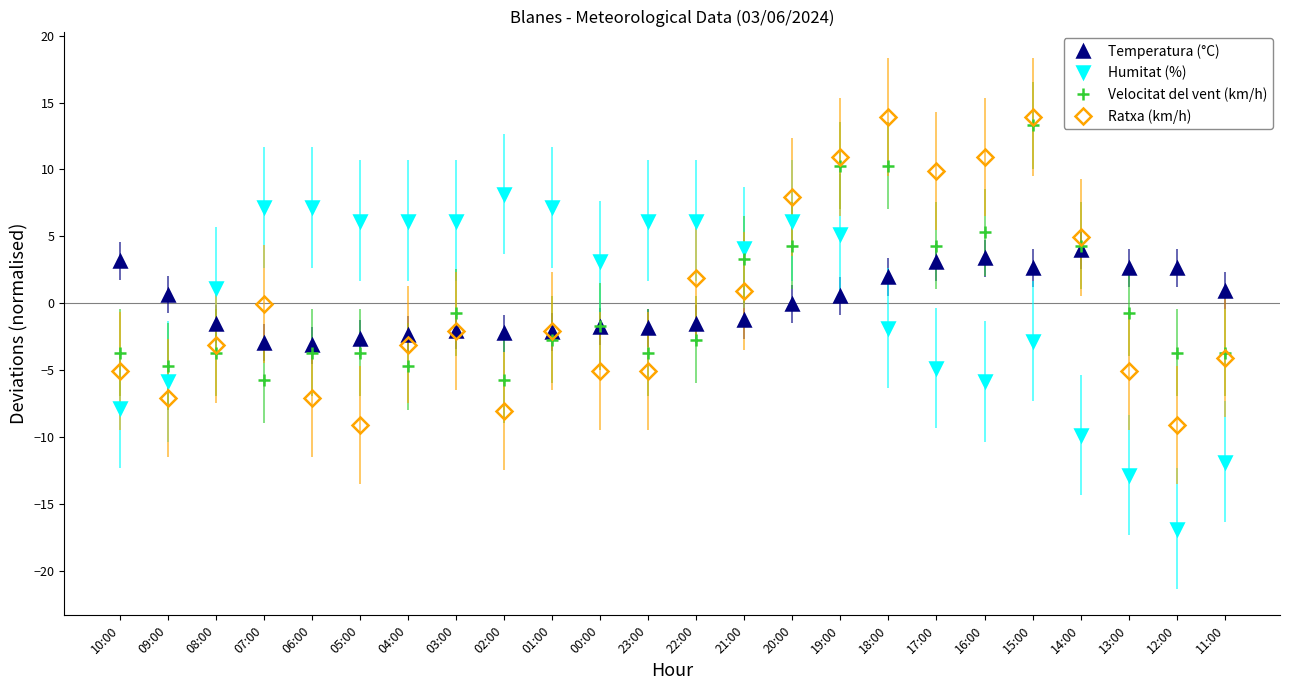

What is the total value across all series at 10:00?

-13.5